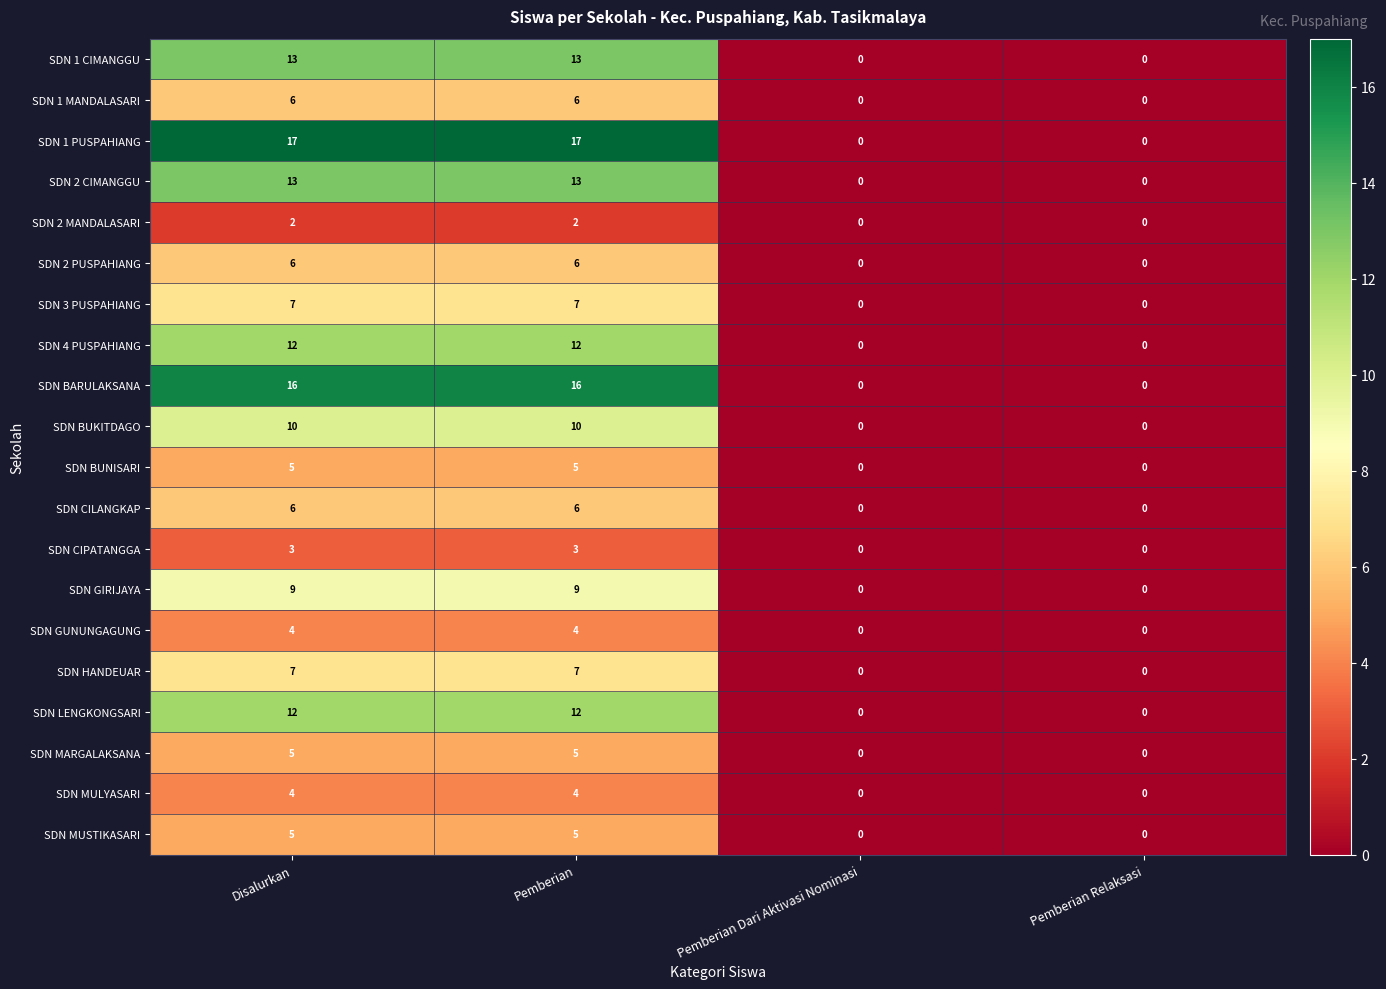

Which series has the widest spread of values?

SDN 1 PUSPAHIANG